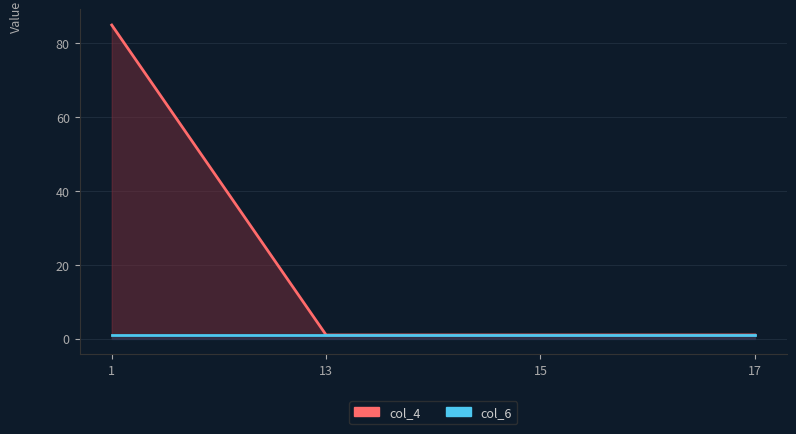

True or false: col_4 and col_6 intersect in this chart.

False